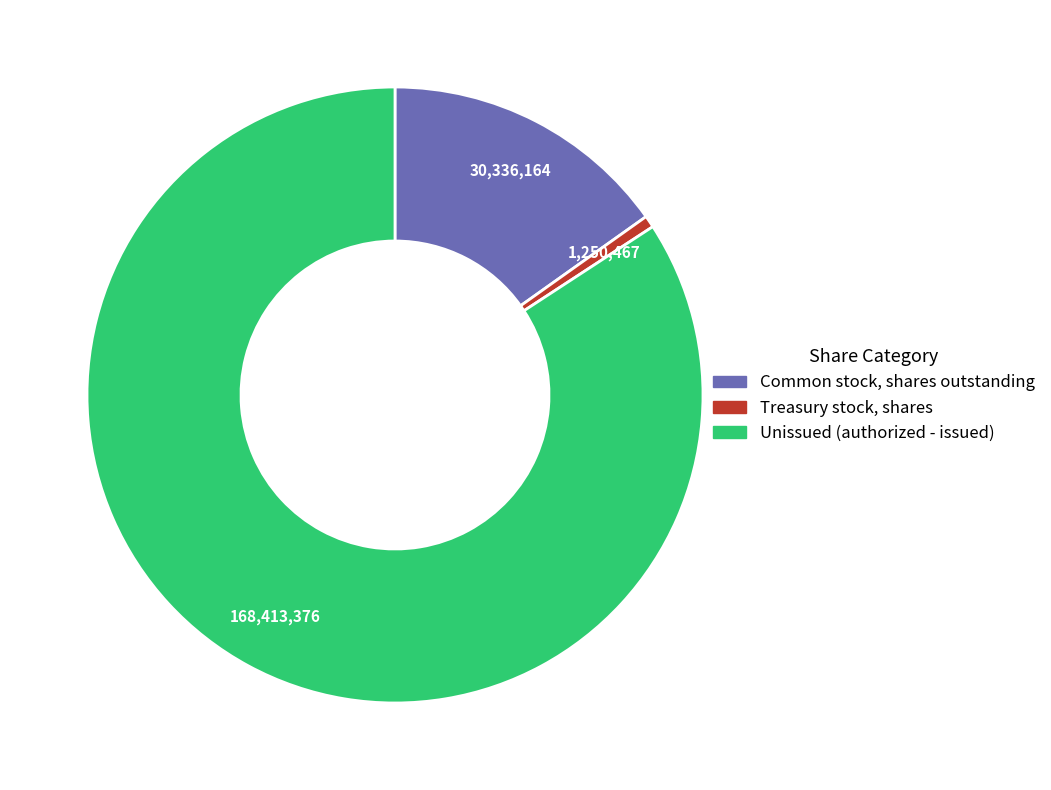

Is there a majority slice in this chart?

Yes